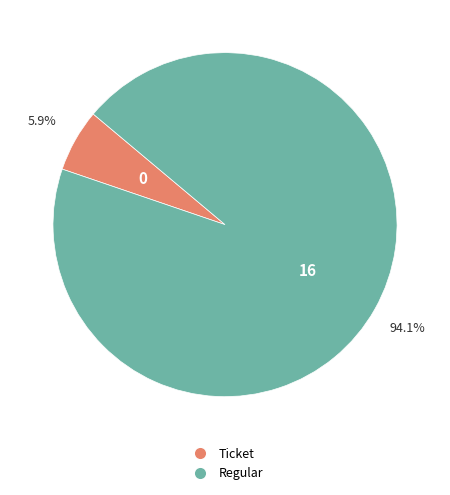

To the nearest percent, what percentage of the pie is Regular?

94%